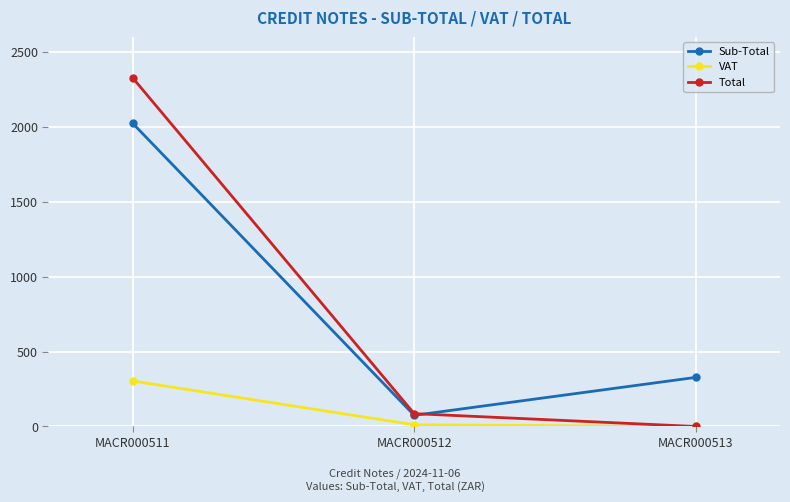

At which label is Sub-Total closest to 1048?

MACR000513